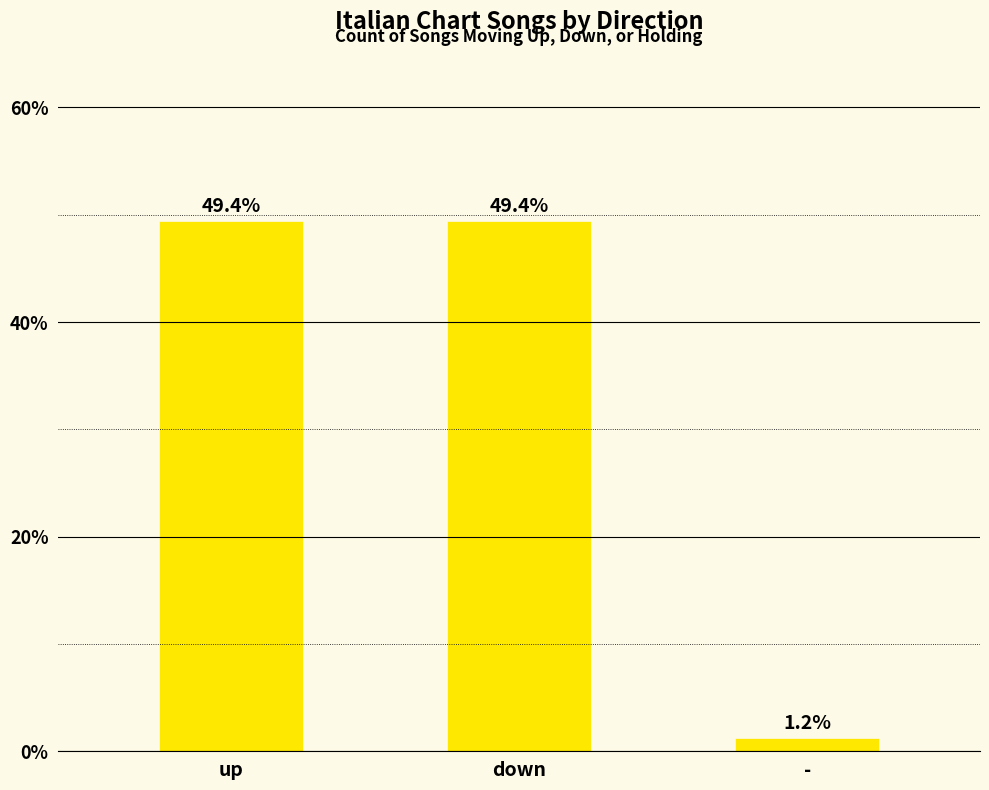

Between up and -, which is larger?

up